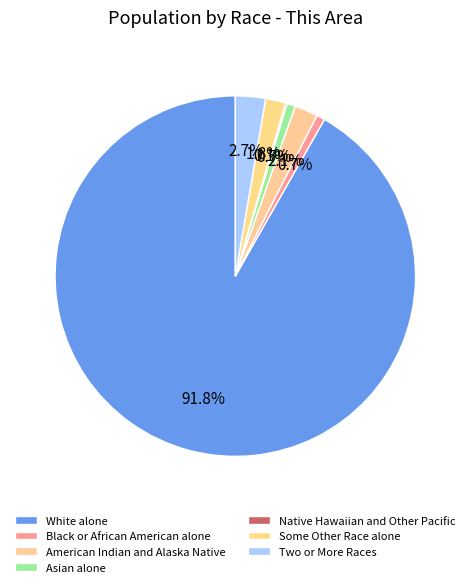

How many segments does this pie chart have?

7